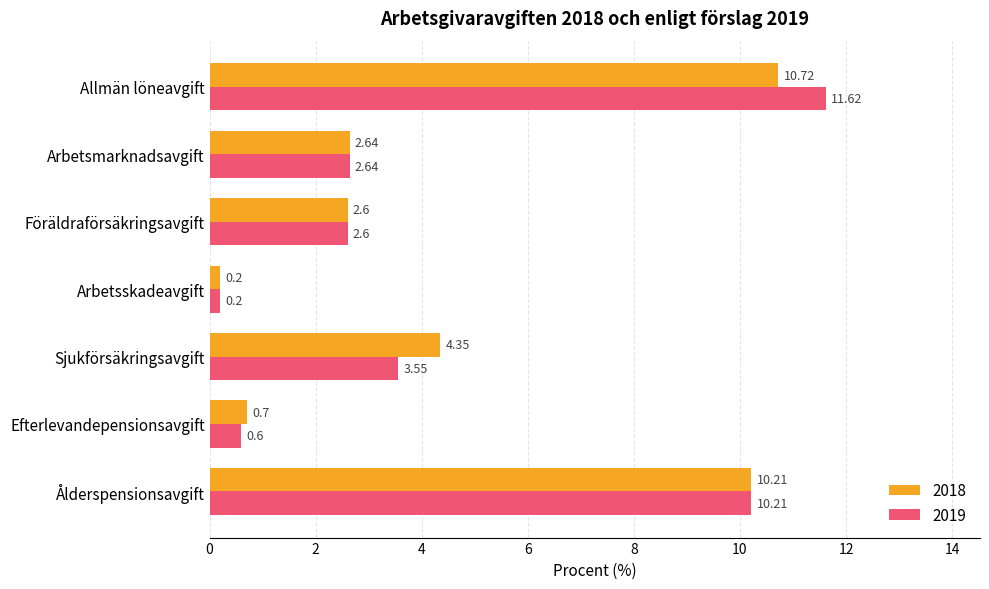

What is the sum of the 2019 values at Arbetsskadeavgift and Arbetsmarknadsavgift?

2.8